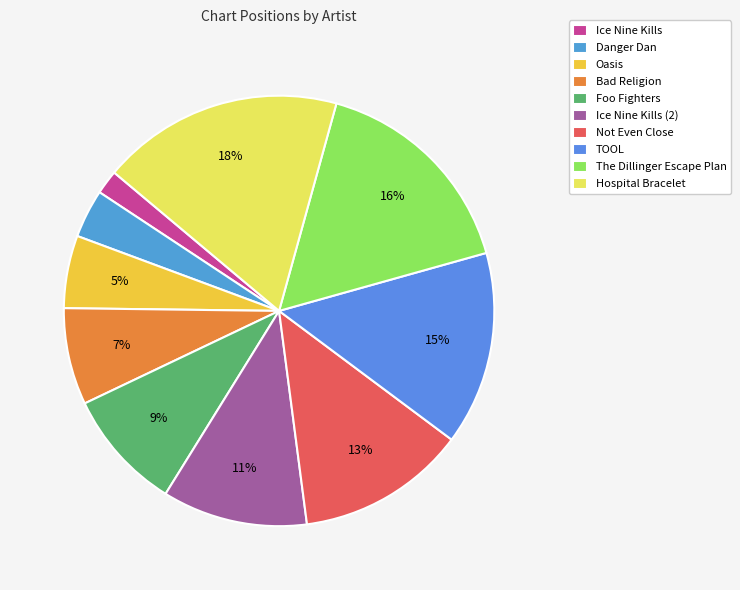

To the nearest percent, what percentage of the pie is Foo Fighters?

9%